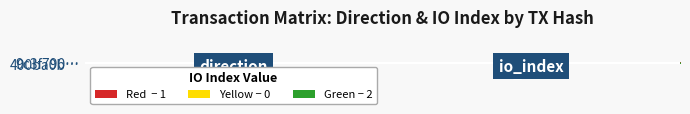

What is the sum of the 400ba0b… values at io_index and direction?

3